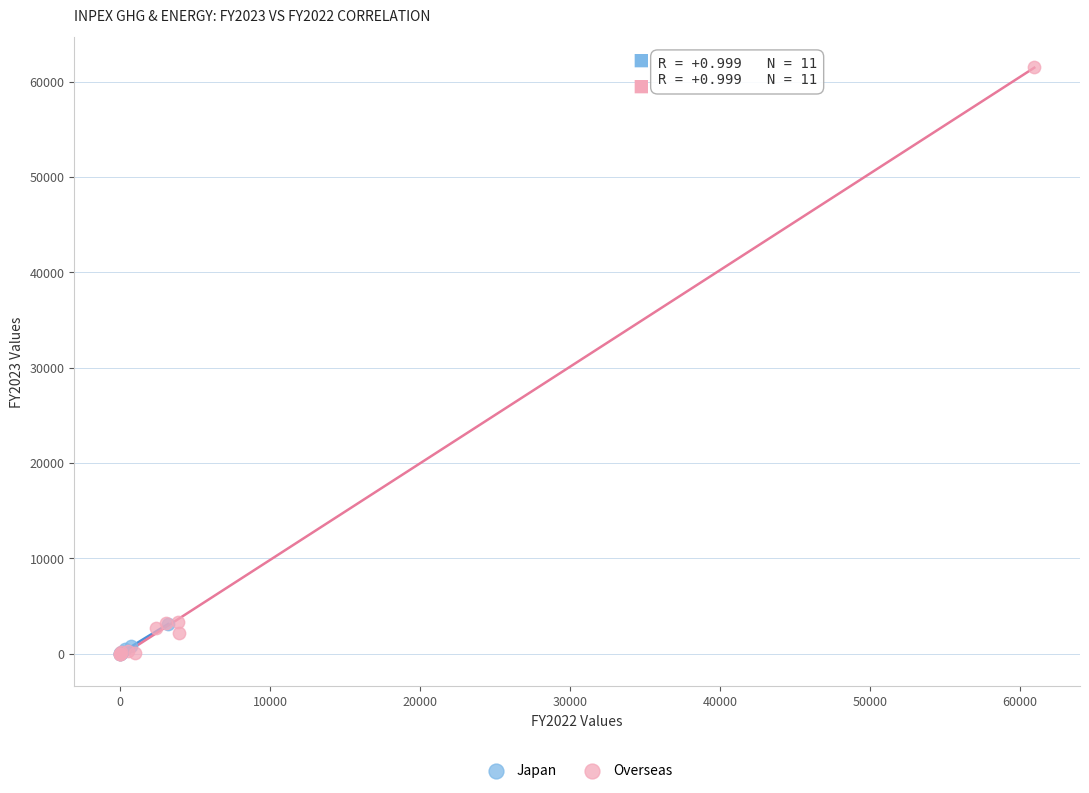

Which series has the largest Y range (max minus min)?

Overseas